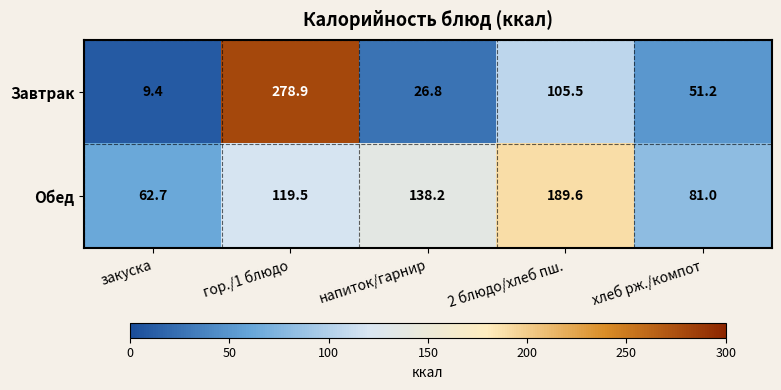

At which category does the chart reach its minimum across all series?

закуска